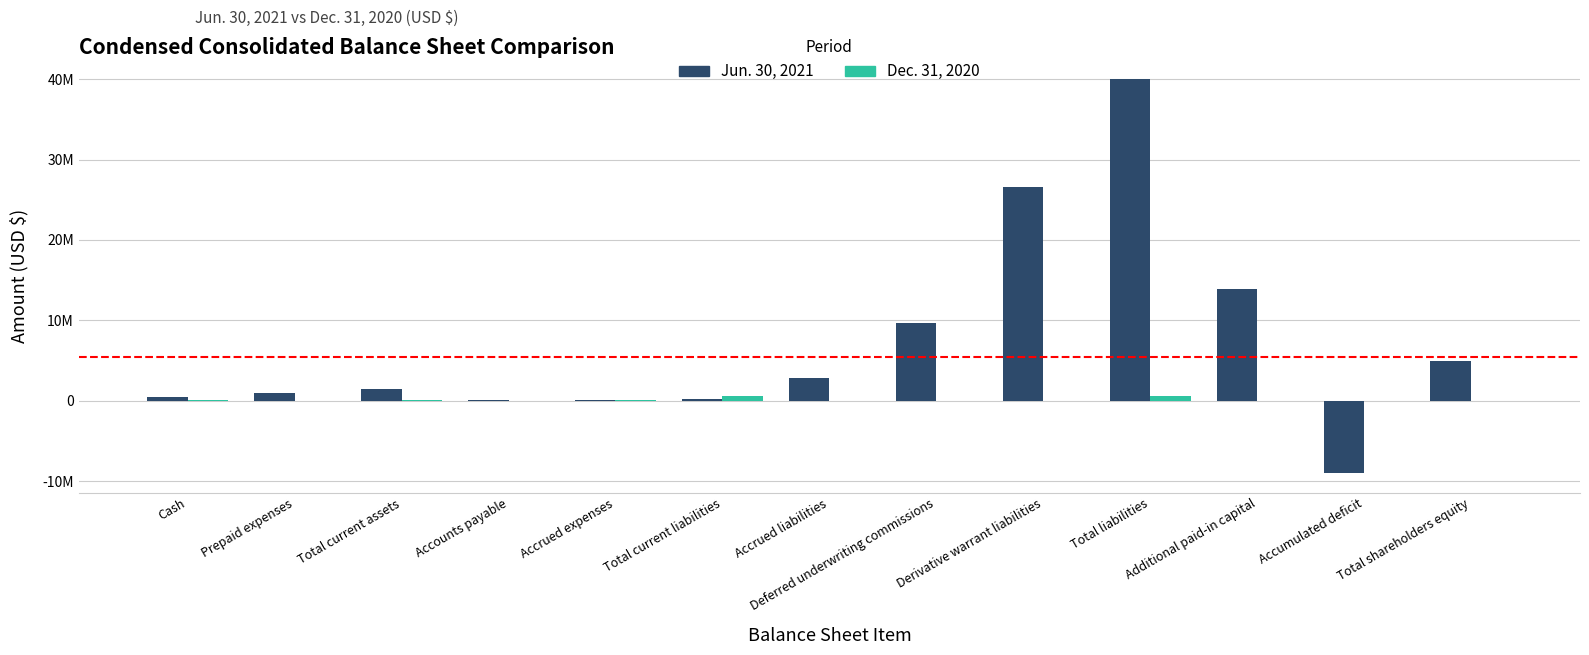

Reading left to right, what are all the values shown in this chart?

Jun. 30, 2021: 501228	918587	1419815	49941	165261	231706	2853000	9660000	26616560	39992526	13949009	-8950131	5000003
Dec. 31, 2020: 161271	0	161271	13785	68346	582131	0	0	0	582131	24310	-32821	-7821